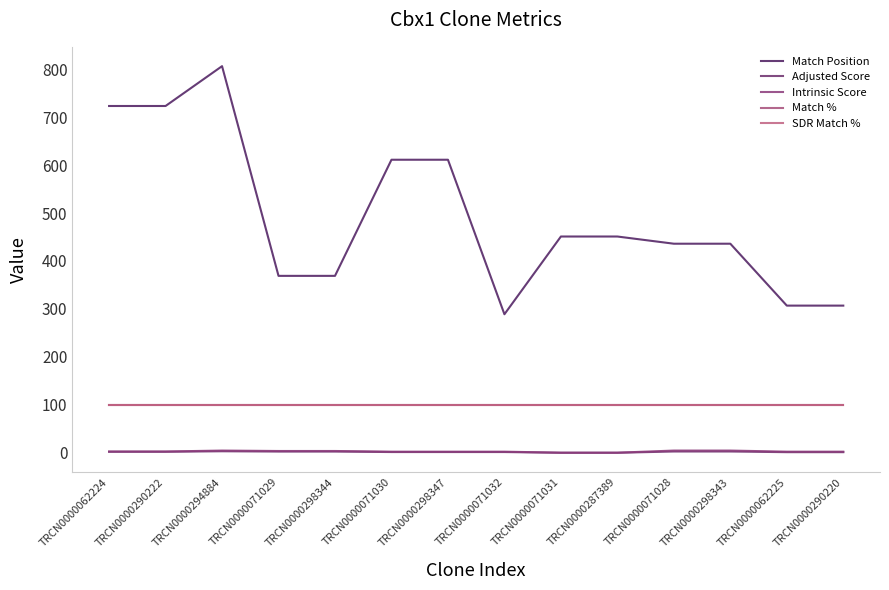

Is this an area chart (filled region under the line)?

No